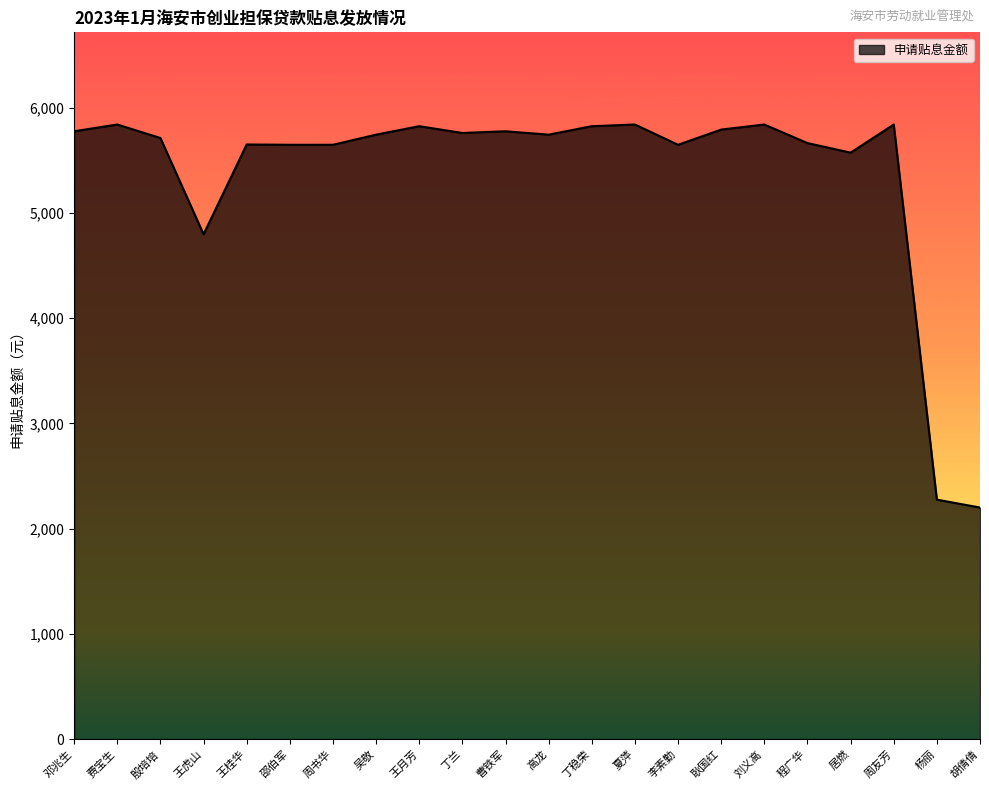

Approximately how many times larger is the value at 耿国红 compared to 高龙?

1.0